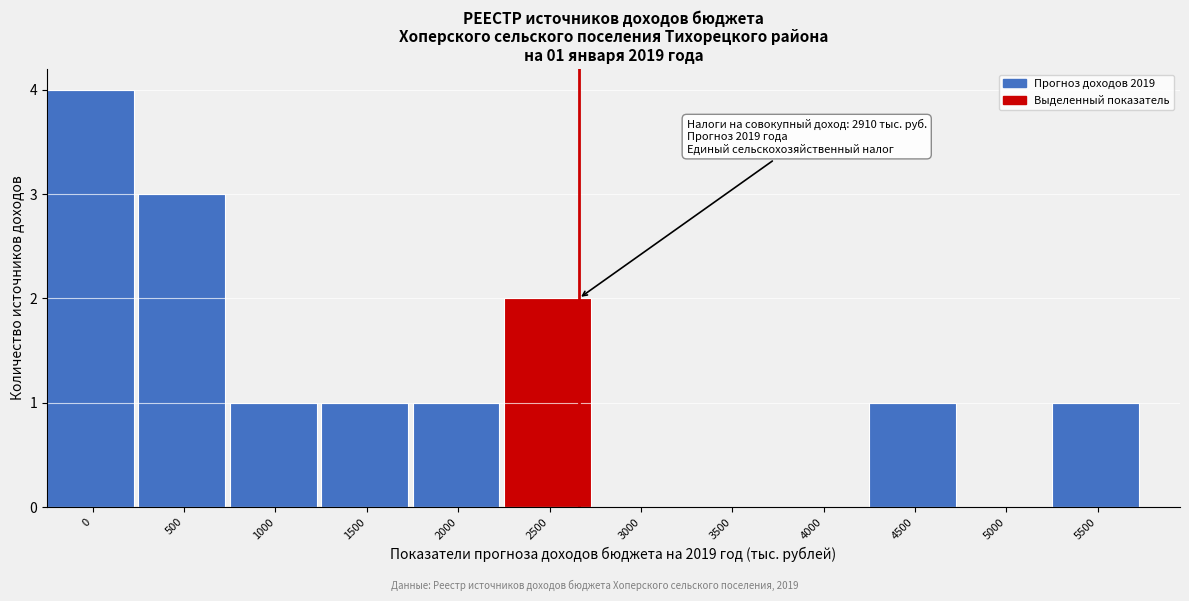

Reading left to right, what are all the values shown in this chart?

0=4	500=3	1000=1	1500=1	2000=1	2500=2	3000=0	3500=0	4000=0	4500=1	5000=0	5500=1